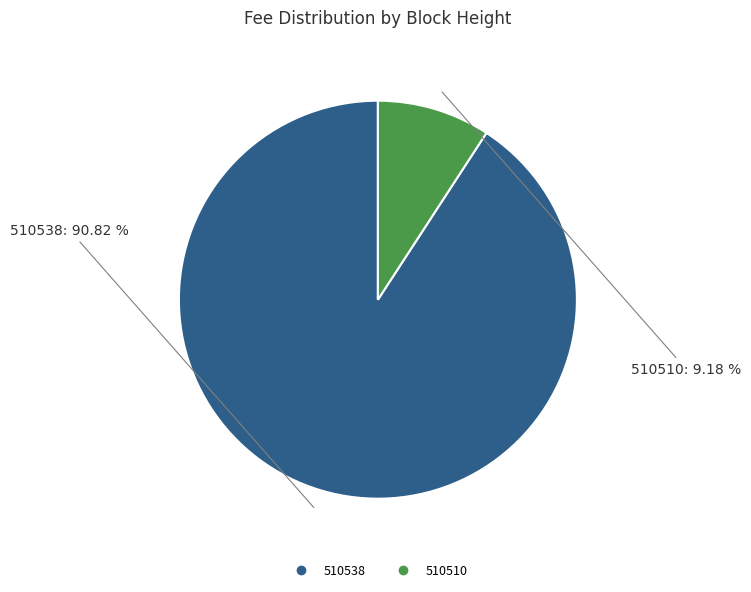

To the nearest percent, what is the average slice percentage?

50%